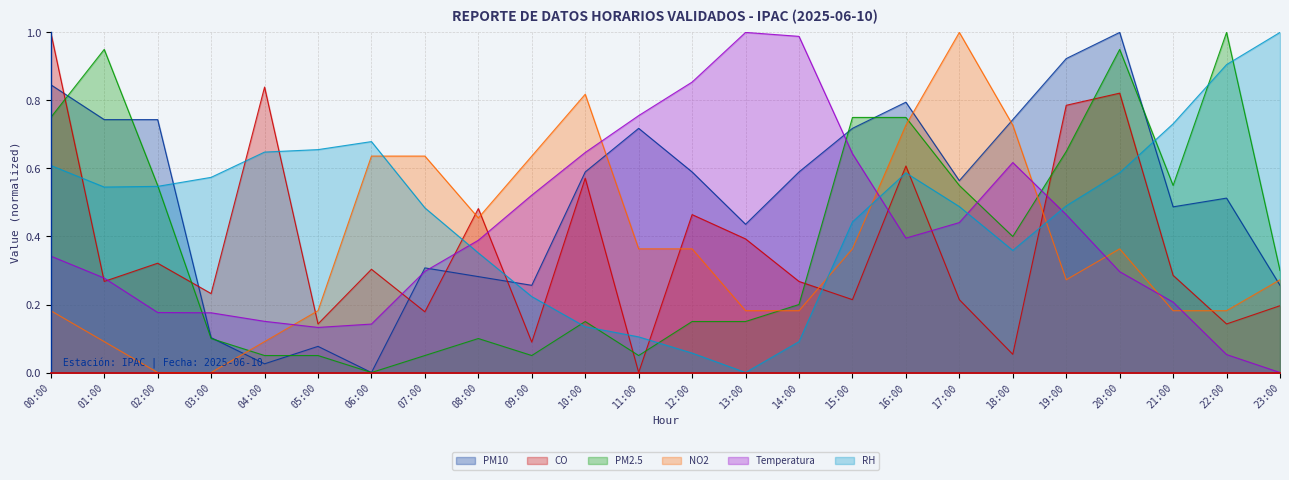

What is the average value of the RH series?

0.5